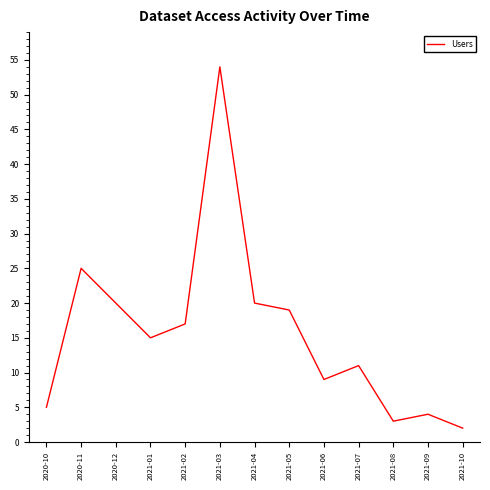

How many interior local valleys (lower than both neighbors) does the data have?

3